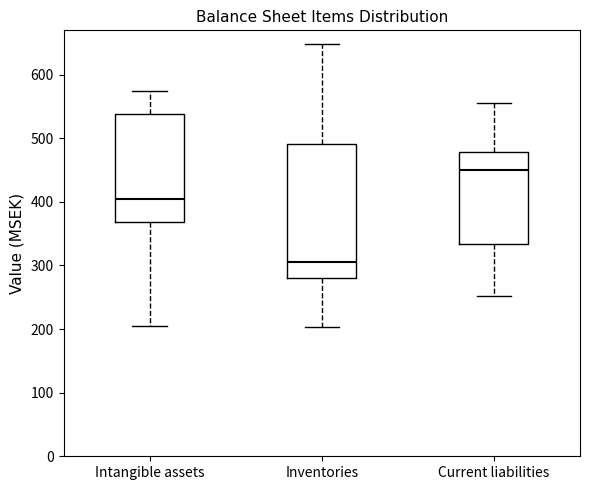

Reading left to right, transcribe this box plot: for each box, give where its median line is, the range the box spans, and where its two whiskers end, as read against the y-axis. The values are not printed on the chart, so give them approximately, as read against the axis.

Intangible assets: median 400, box 370 to 540, whiskers 200 to 570
Inventories: median 310, box 280 to 490, whiskers 200 to 650
Current liabilities: median 450, box 330 to 480, whiskers 250 to 560